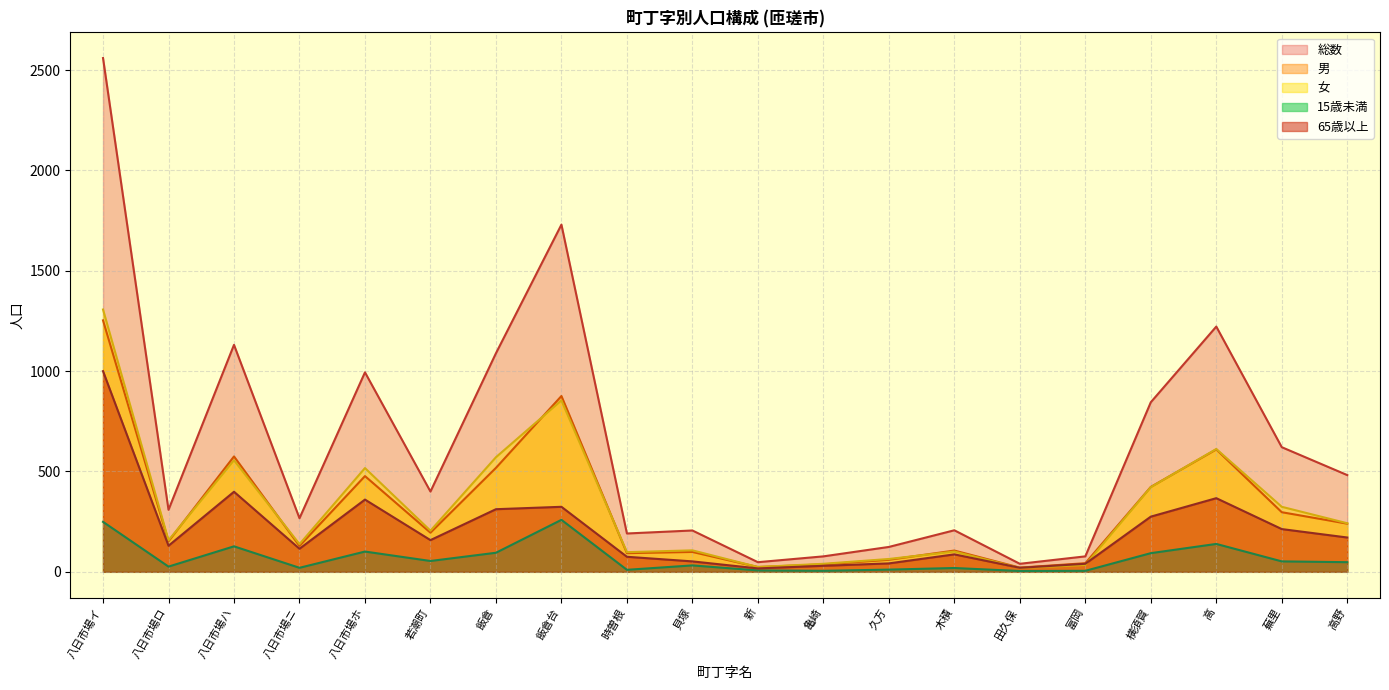

What is the label of the 12th point from the left?

亀崎